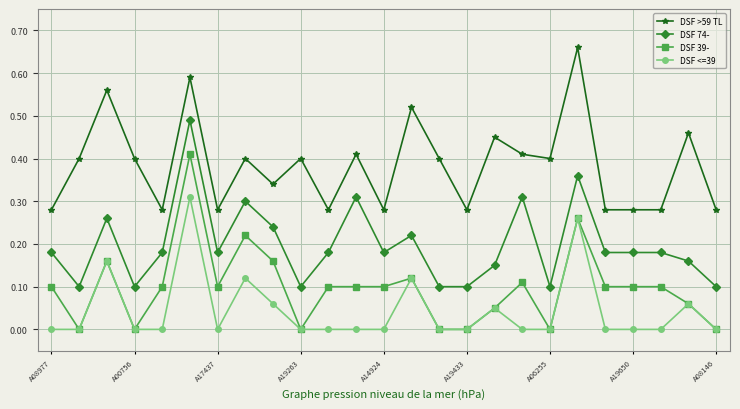

True or false: DSF 74- has more than 0 points higher than both neighbors.

True